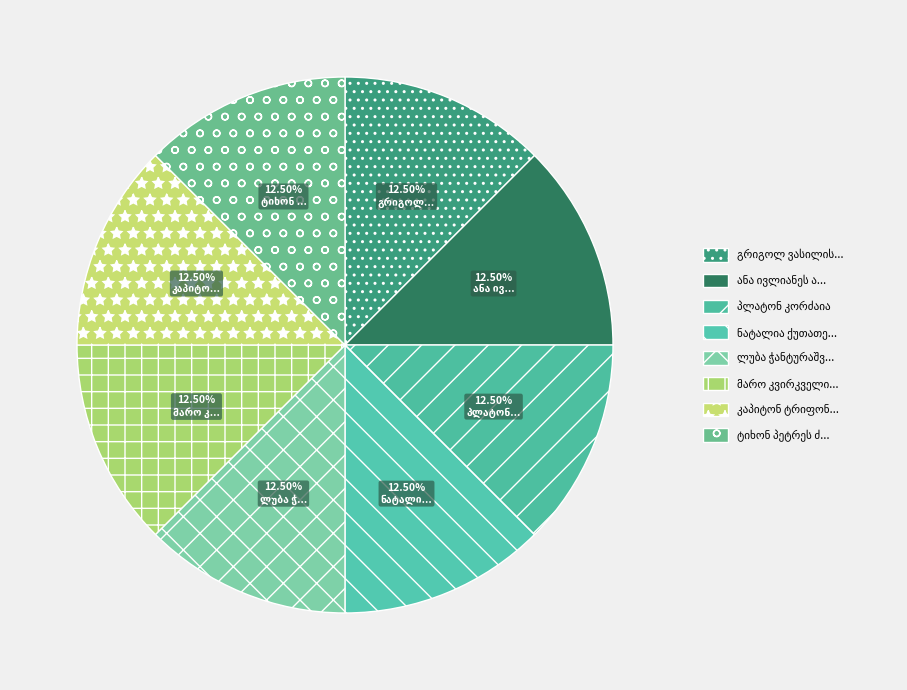

How much of the chart is everything except პლატონ კორძაია?

87.5%